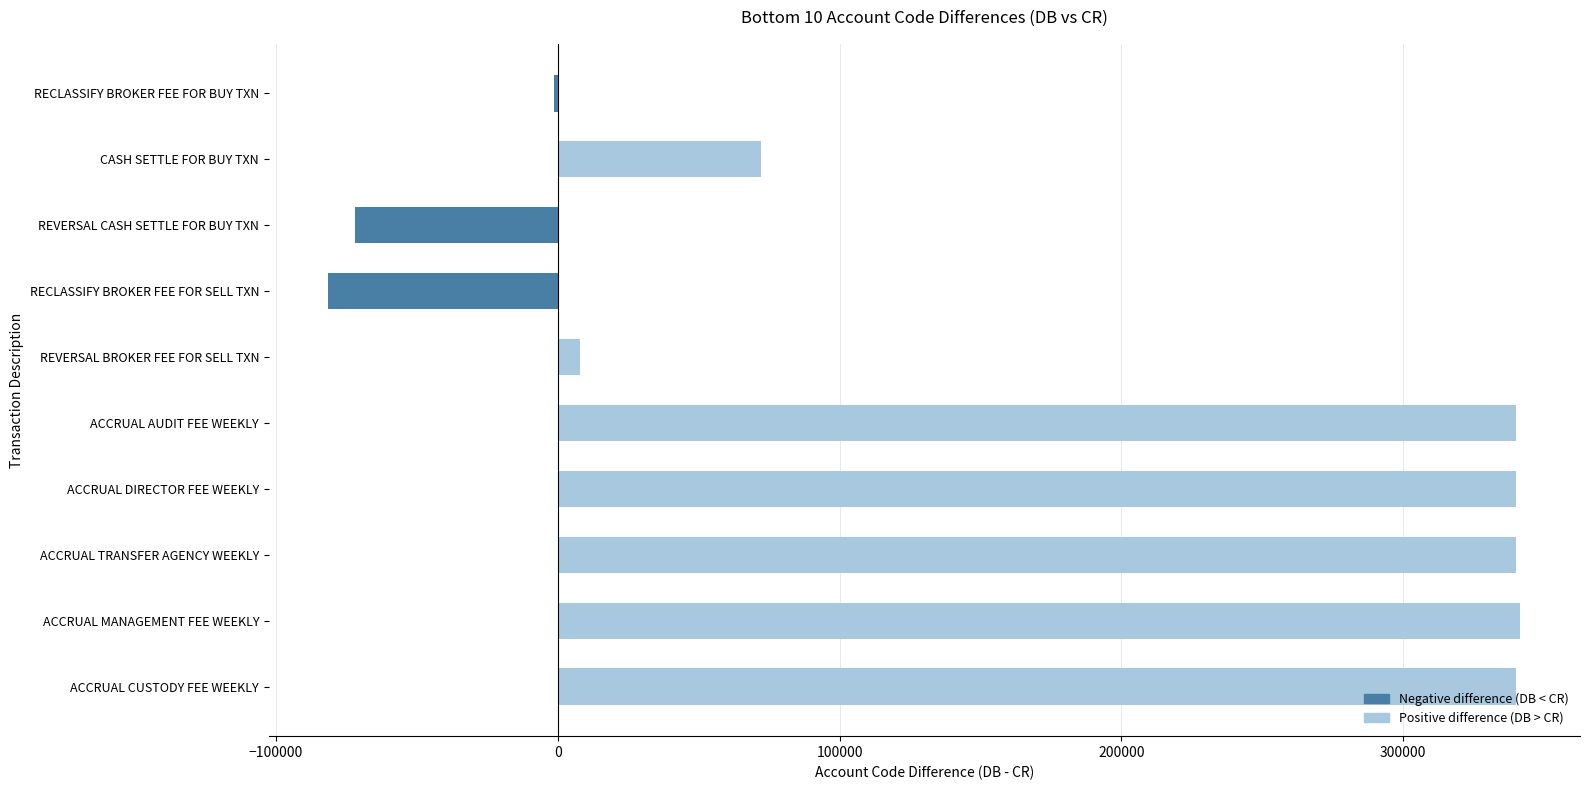

At which label is the value closest to 130117?

CASH SETTLE FOR BUY TXN